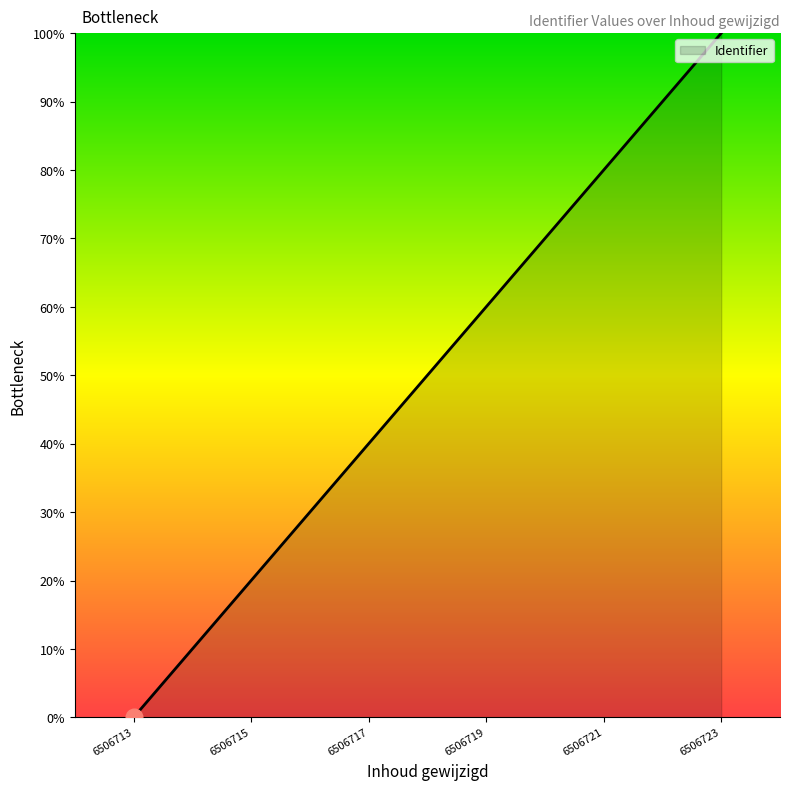

Does the chart display data point markers on the line(s)?

No